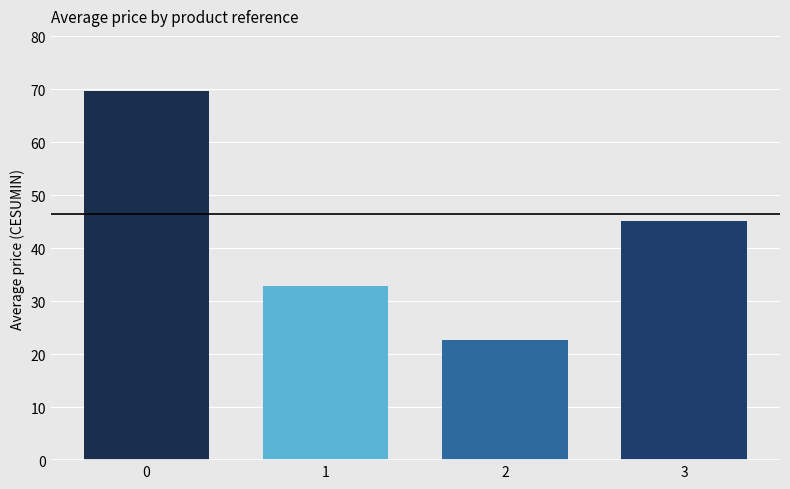

What value does the data have at 1?

33.0